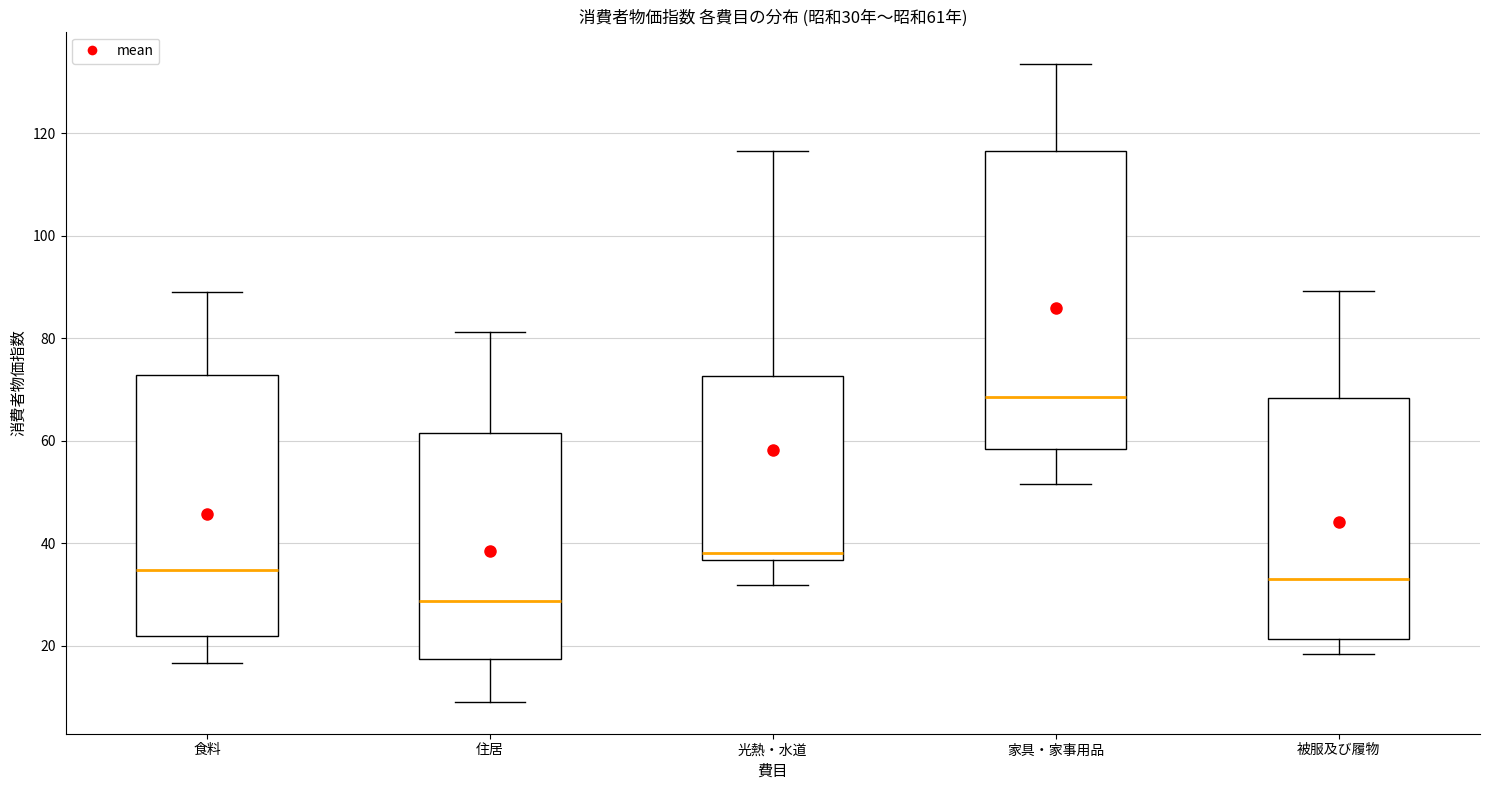

Comparing the boxes themselves (not the whiskers), which one is the tallest?

家具・家事用品